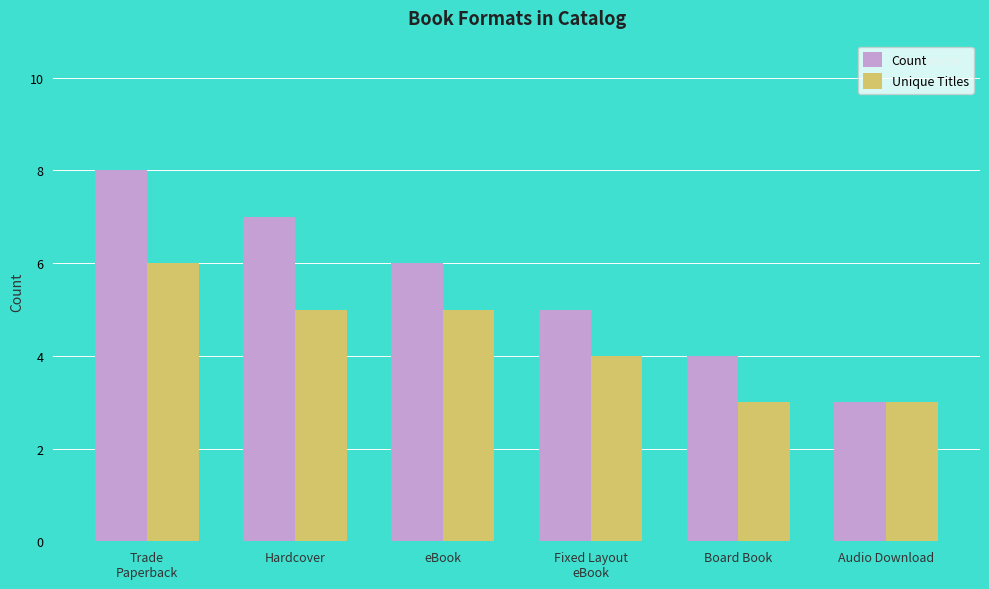

What value does the Unique Titles series have at Board Book?

3